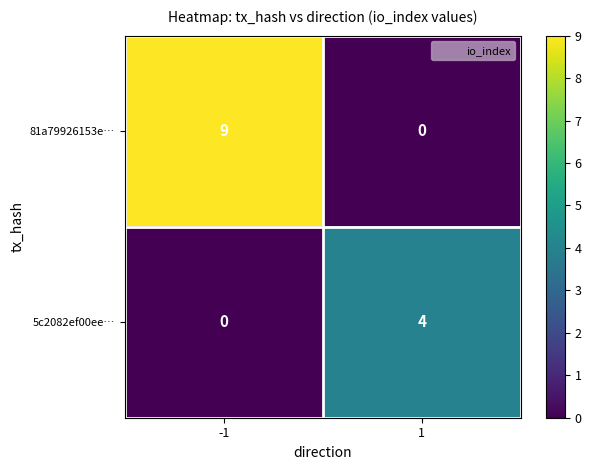

What is the spread (max minus min) of values at -1?

9